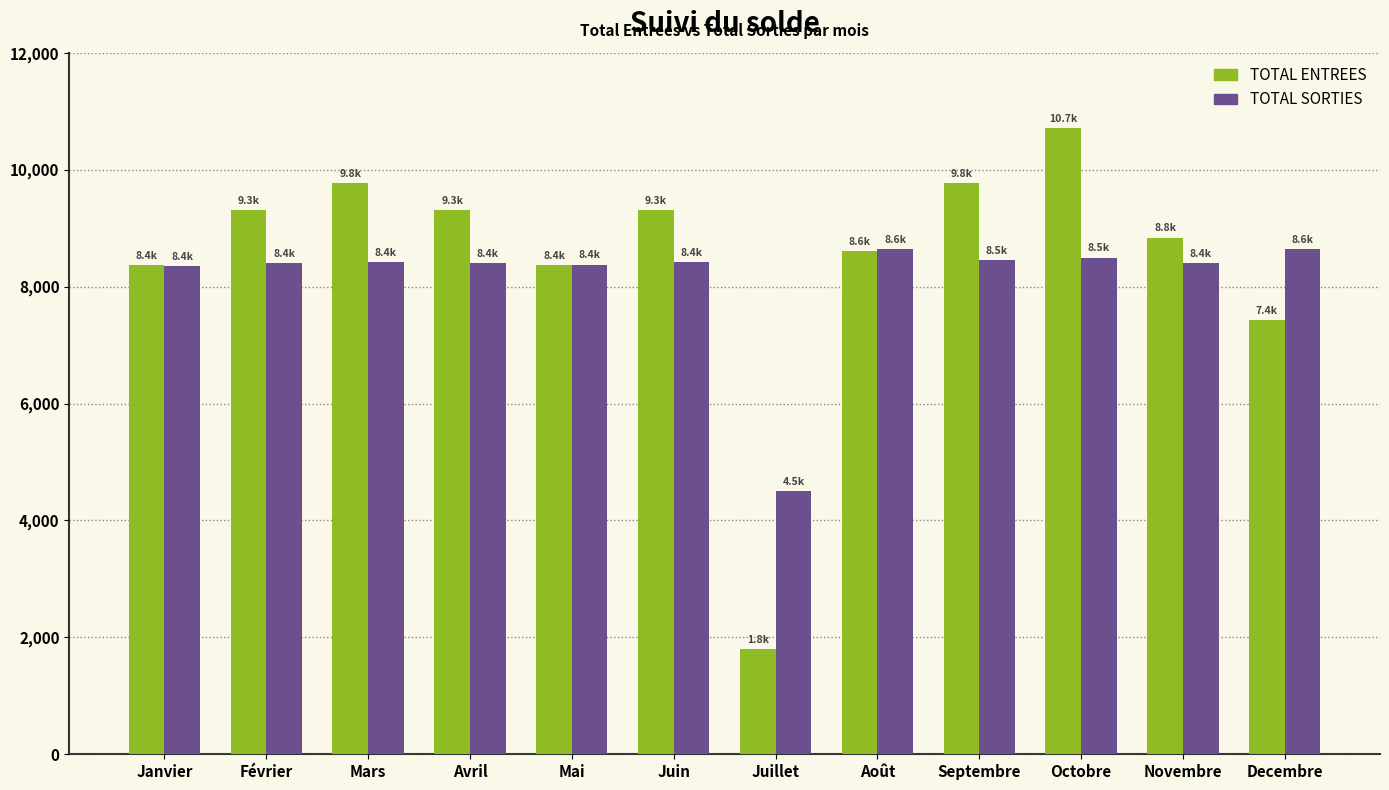

Which series has the widest spread of values?

TOTAL ENTREES